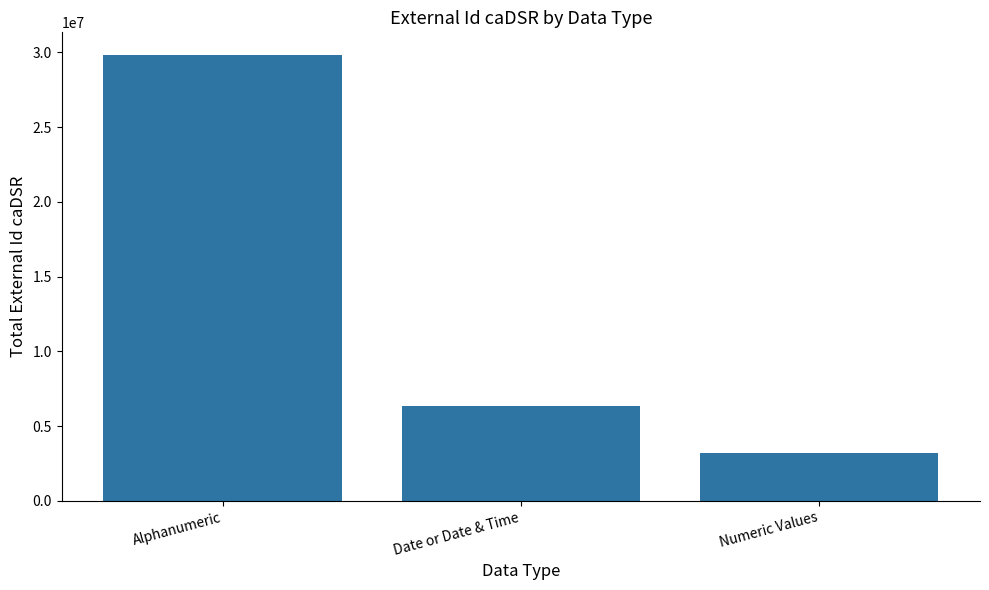

How many distinct data groups are displayed?

1